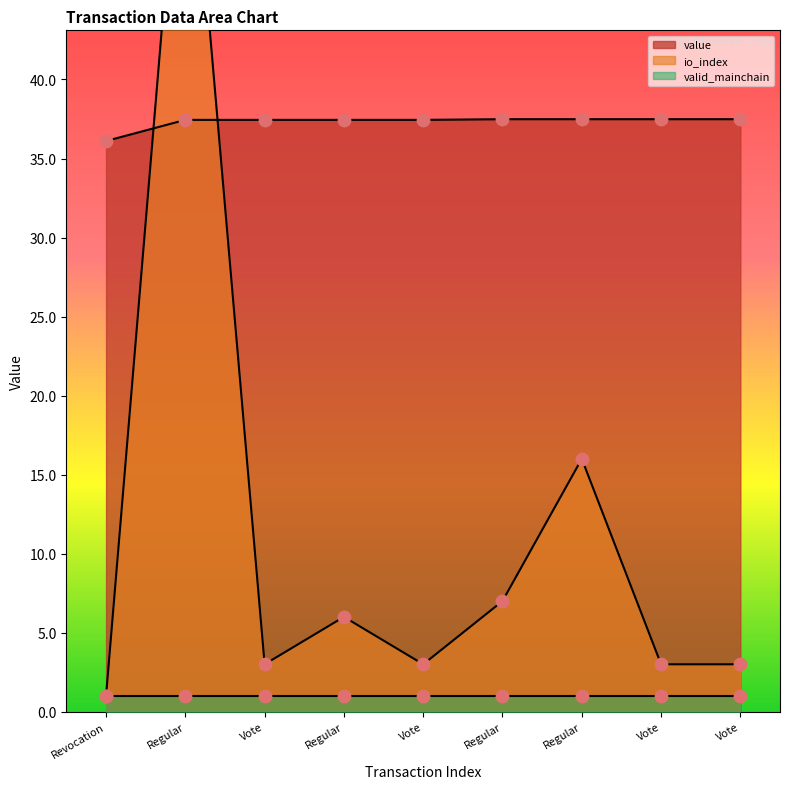

Is the value of value at Vote greater than the value of io_index at Revocation?

Yes